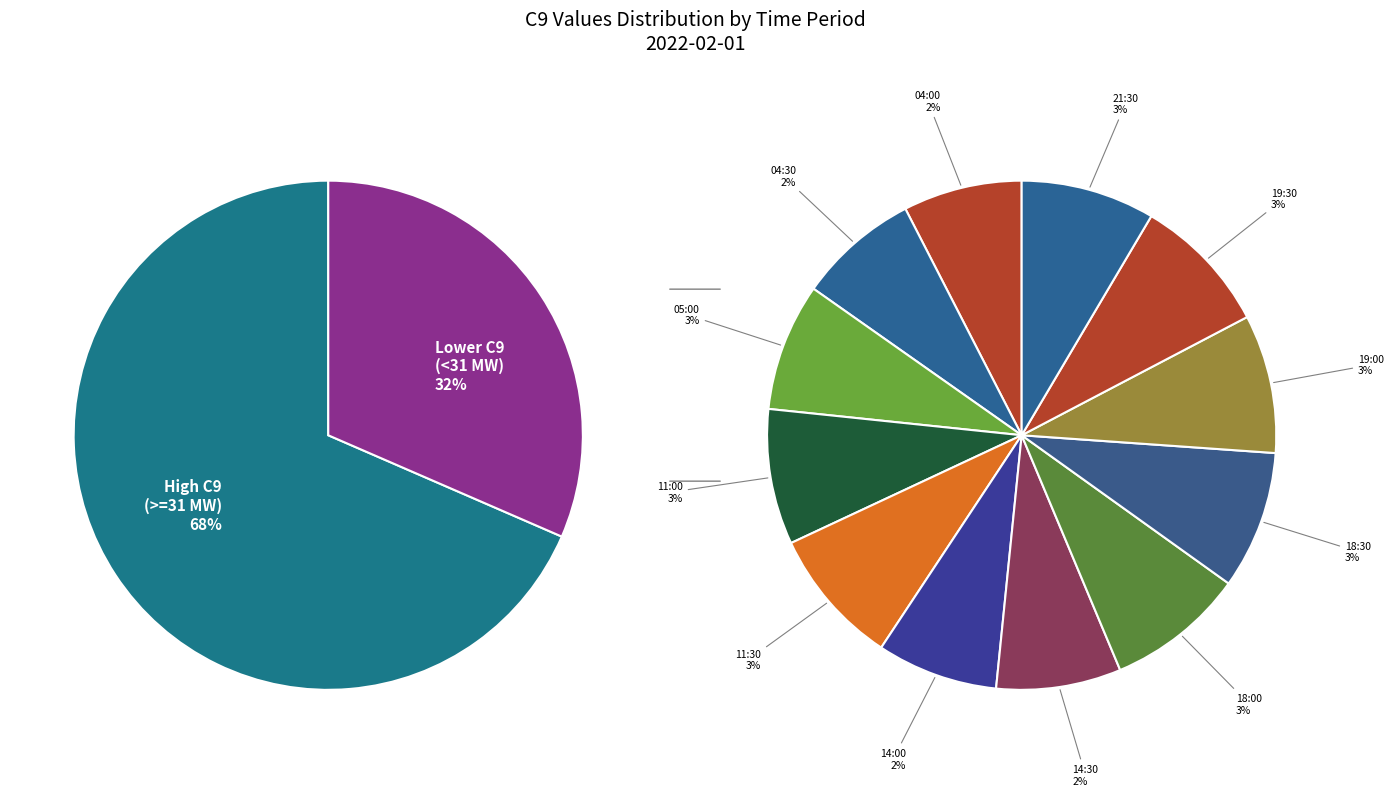

Between 07:30 and 19:30, which is larger?

07:30